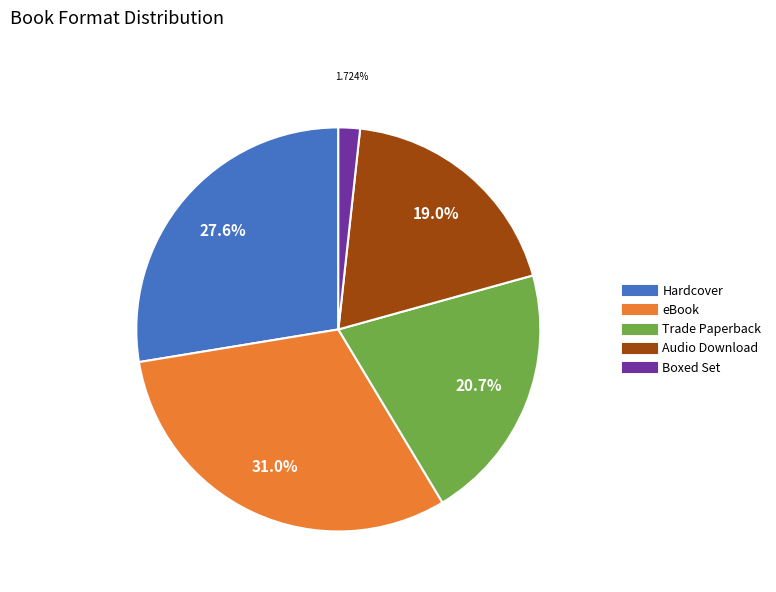

What is the ratio of the value at Audio Download to the value at eBook?

0.6